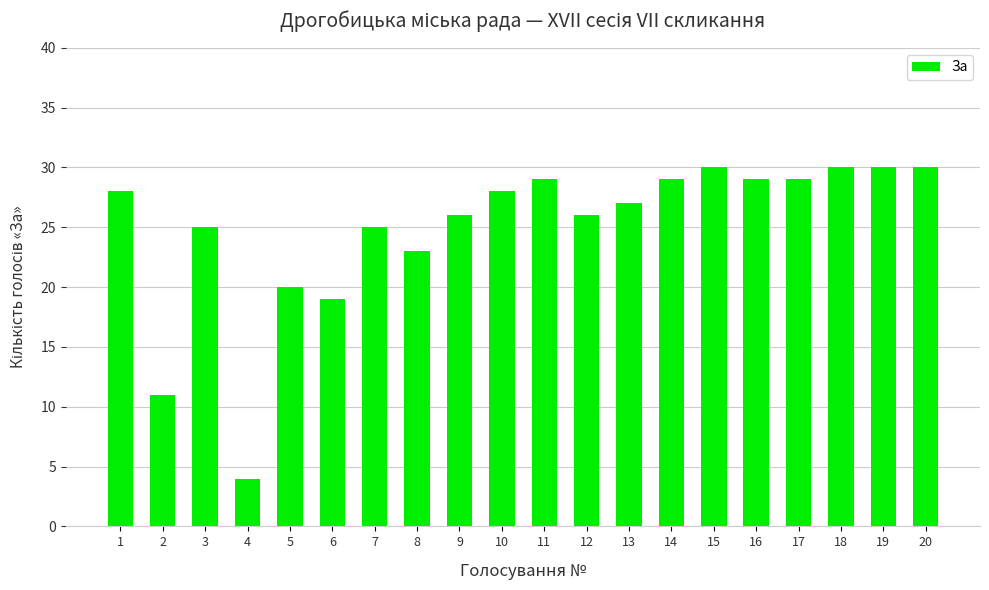

Between 8 and 17, which is larger?

17